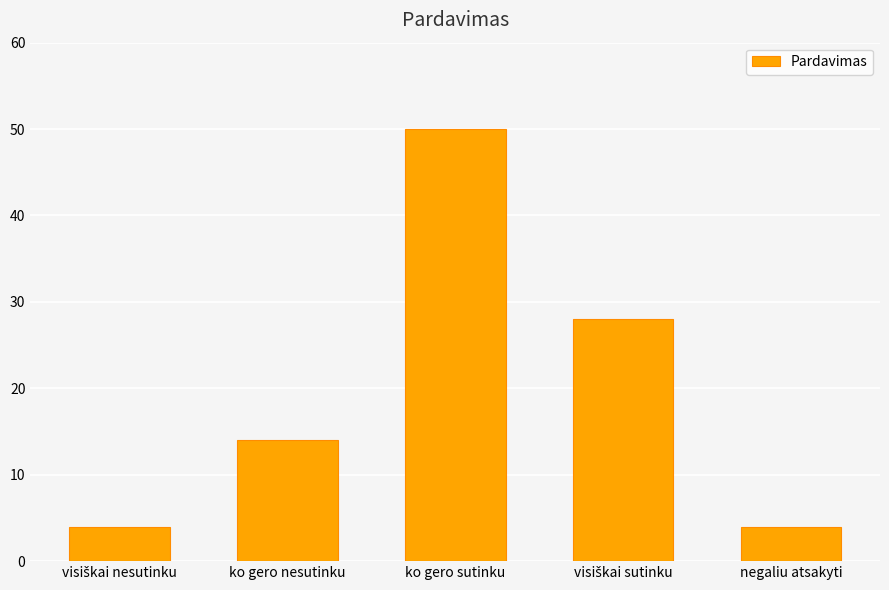

Is it true that the value at ko gero nesutinku is 4?

False